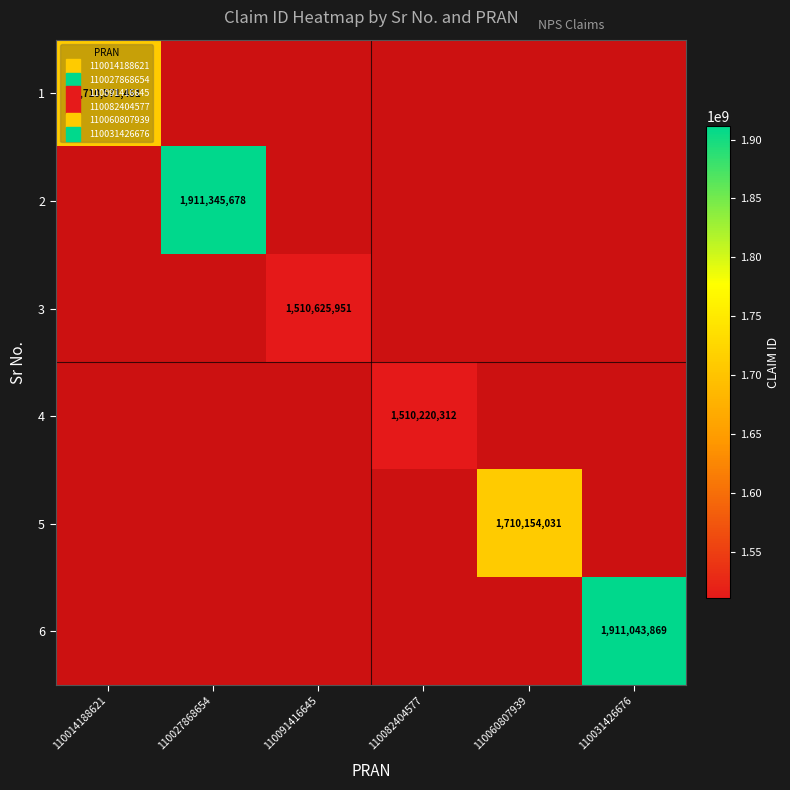

How many positive values does the 3 series have?

1